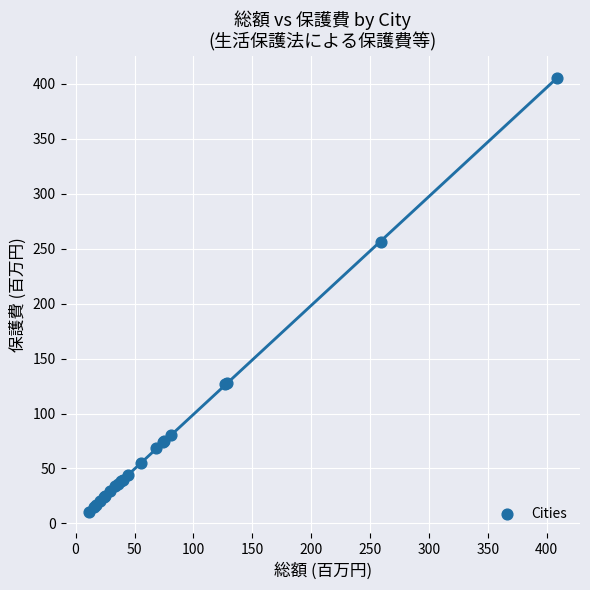

What Y value in the scatter plot is closest to 208?

256.3